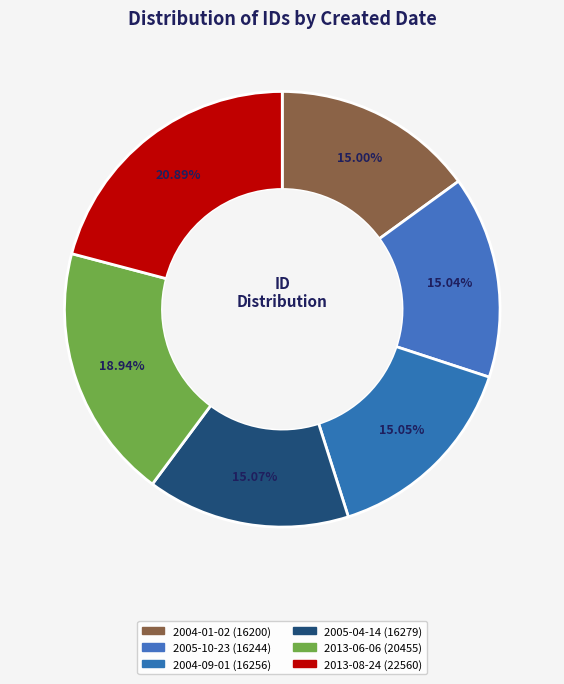

How many segments does this pie chart have?

6